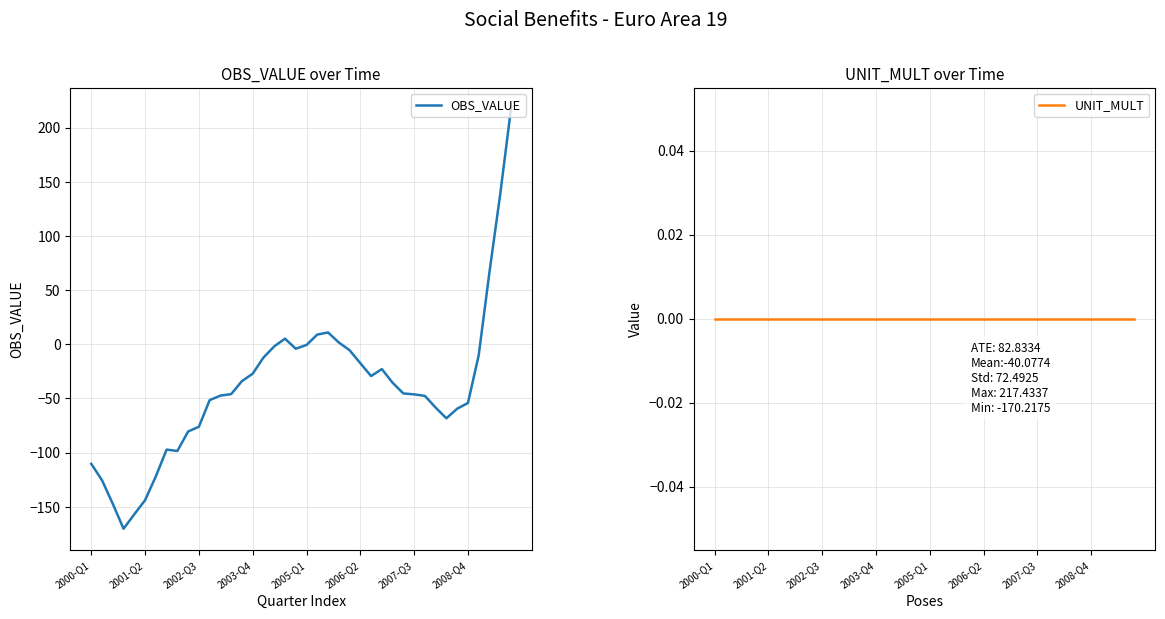

How many distinct data groups are displayed?

2